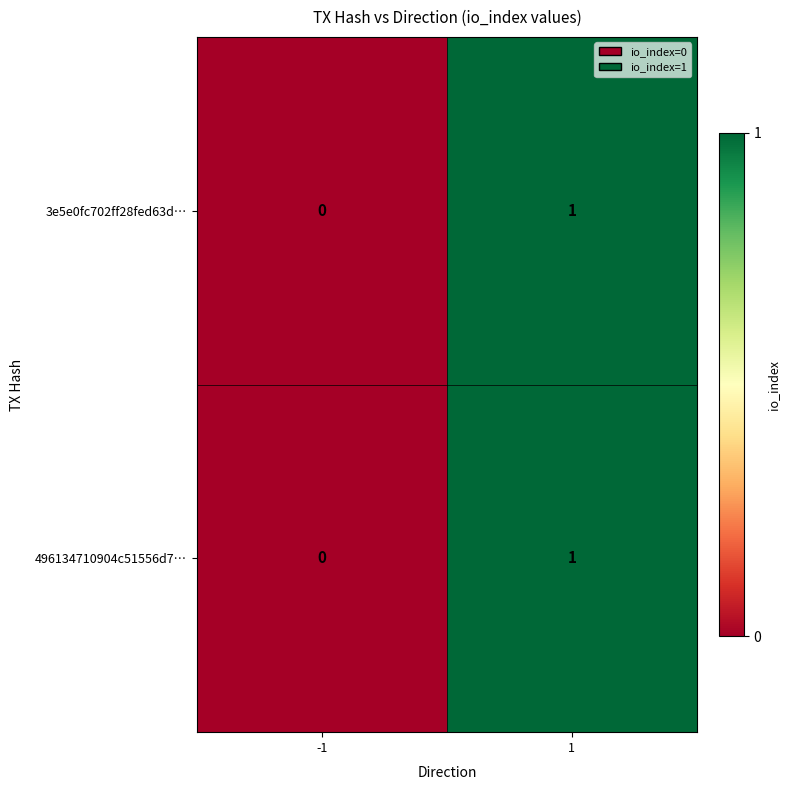

Is the value of 496134710904c51556d7… at 1 greater than the value of 3e5e0fc702ff28fed63d… at -1?

Yes